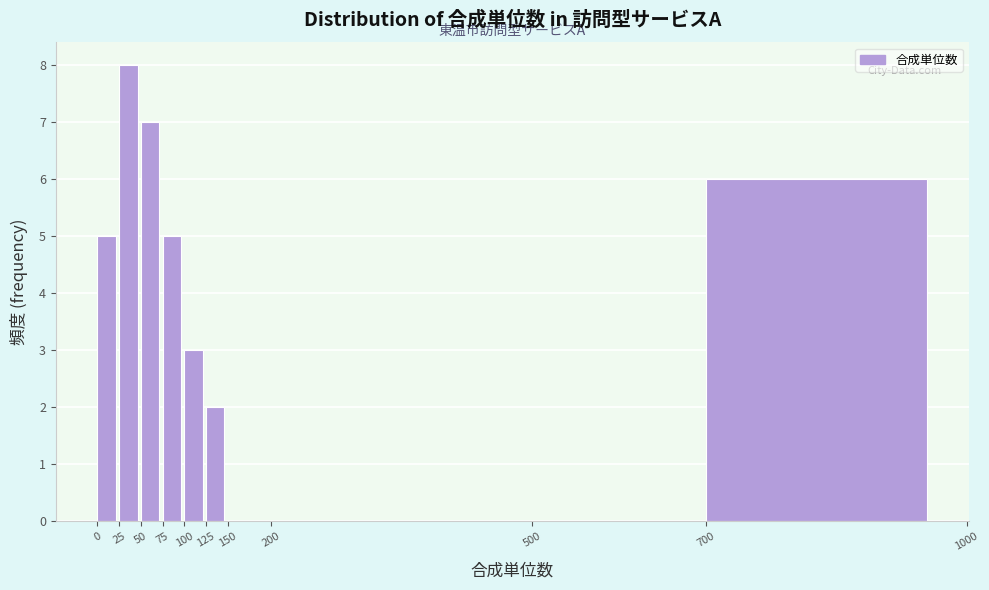

How tall is the bar that spans 100 to 125 on the x-axis? The values are not printed on the chart, so give them approximately, as read against the axis.

3